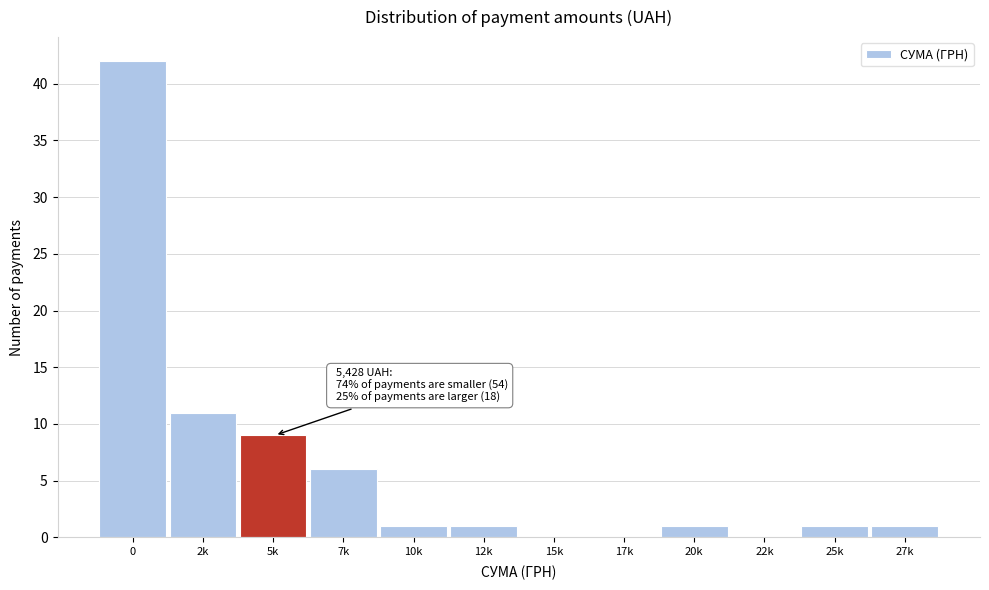

Reading right to left, transcribe all the data shown in this chart.

27k=1	25k=1	22k=0	20k=1	17k=0	15k=0	12k=1	10k=1	7k=6	5k=9	2k=11	0=42